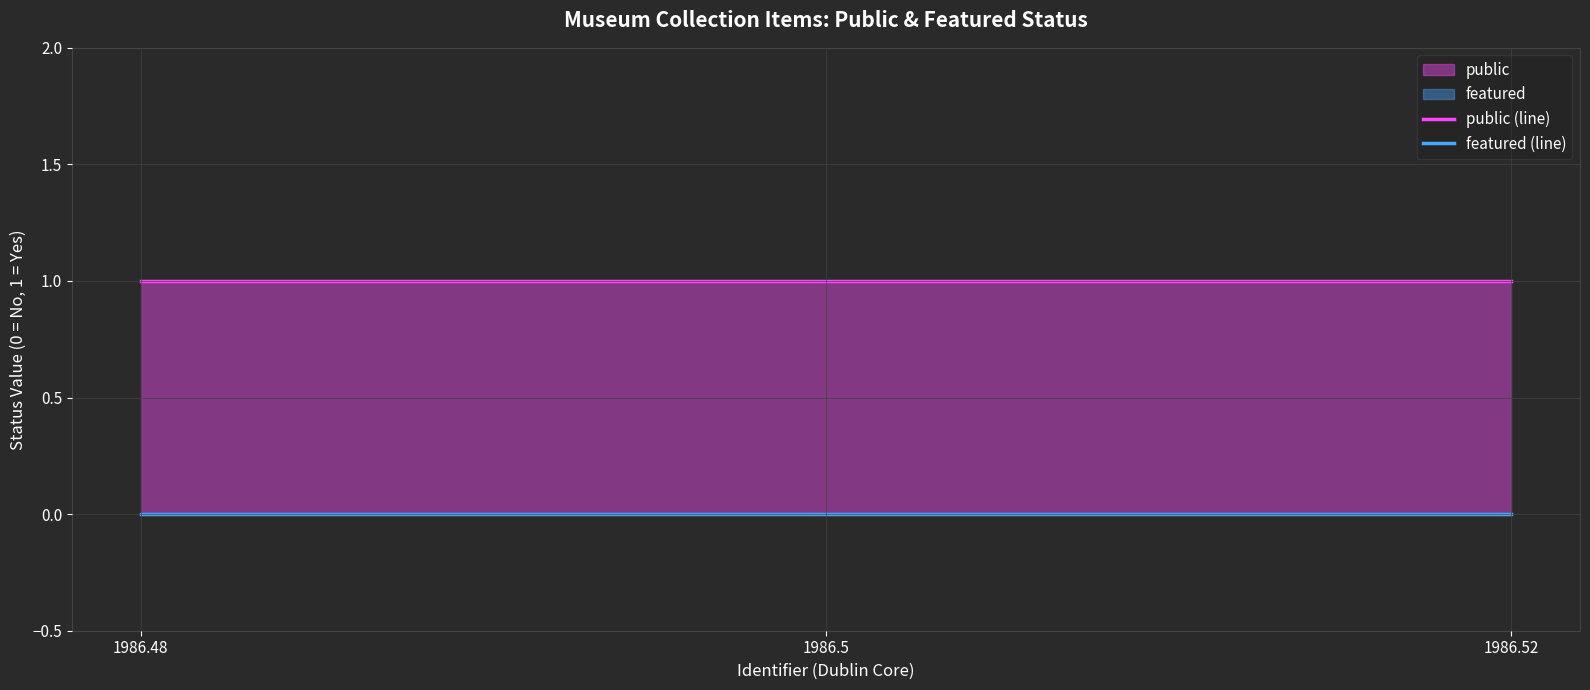

At how many categories does at least one series exceed 0?

3